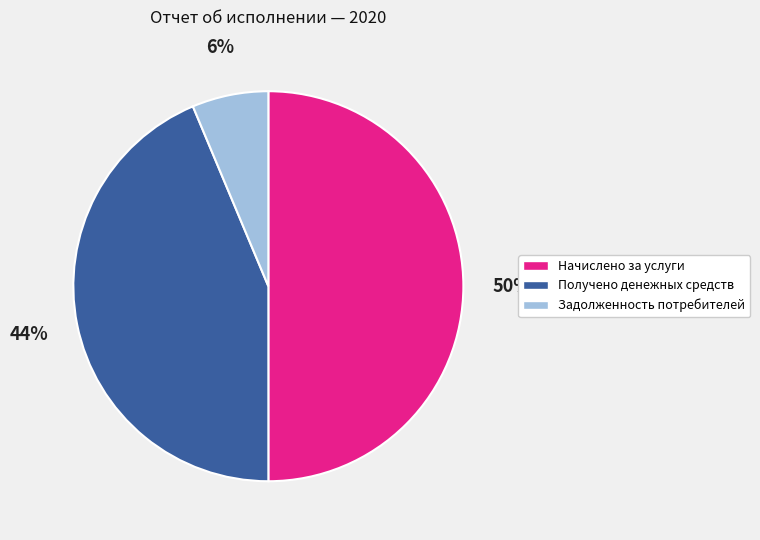

Between Начислено за услуги and Задолженность потребителей, which is larger?

Начислено за услуги